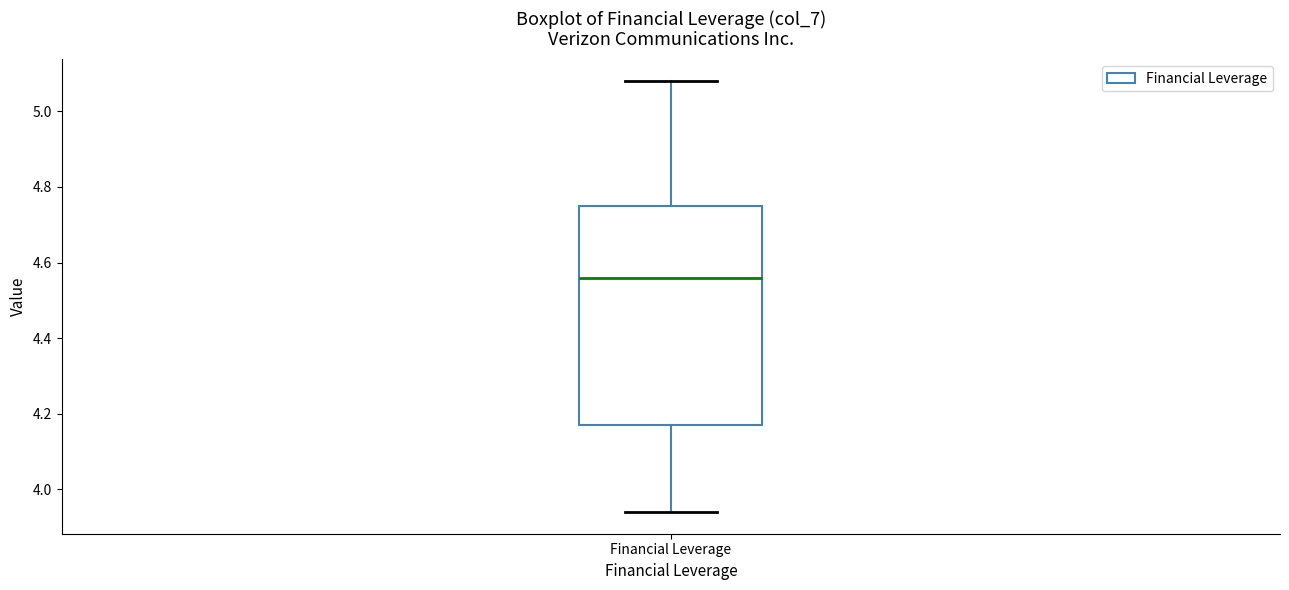

Transcribe this box plot: give where the median line is, the range the box spans, and where the two whiskers end, as read against the y-axis. The values are not printed on the chart, so give them approximately, as read against the axis.

median 4.56, box 4.18 to 4.76, whiskers 3.94 to 5.08